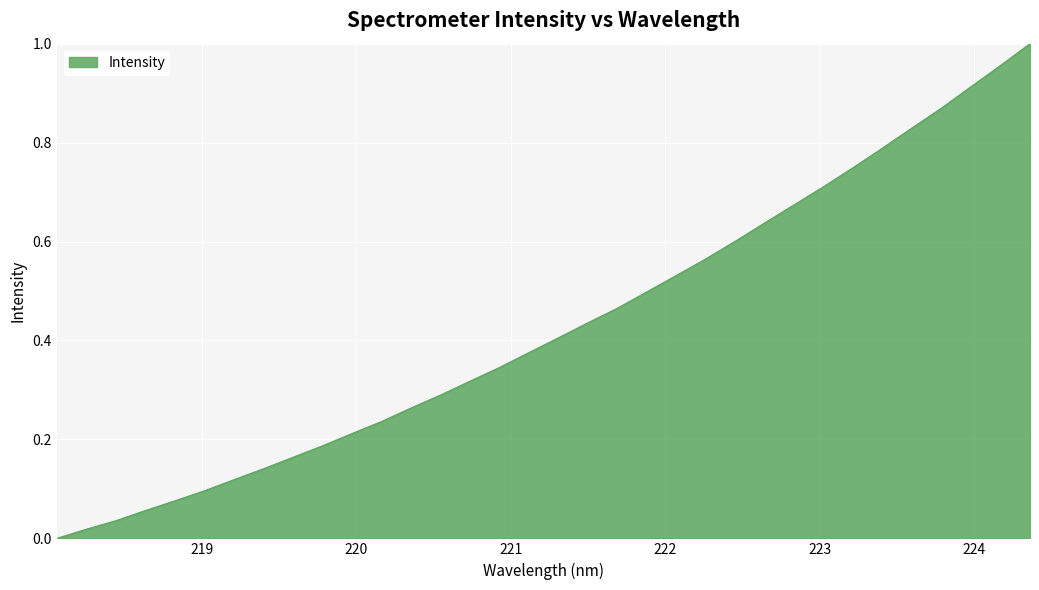

Rank the categories by value from lowest to highest.

218.0596, 218.2508, 218.442, 218.6332, 218.8244, 219.0156, 219.2067, 219.3979, 219.589, 219.7801, 219.9712, 220.1623, 220.3533, 220.5444, 220.7354, 220.9264, 221.1174, 221.3083, 221.4993, 221.6902, 221.8812, 222.0721, 222.263, 222.4538, 222.6447, 222.8355, 223.0264, 223.2172, 223.408, 223.5987, 223.7895, 223.9802, 224.1709, 224.3616